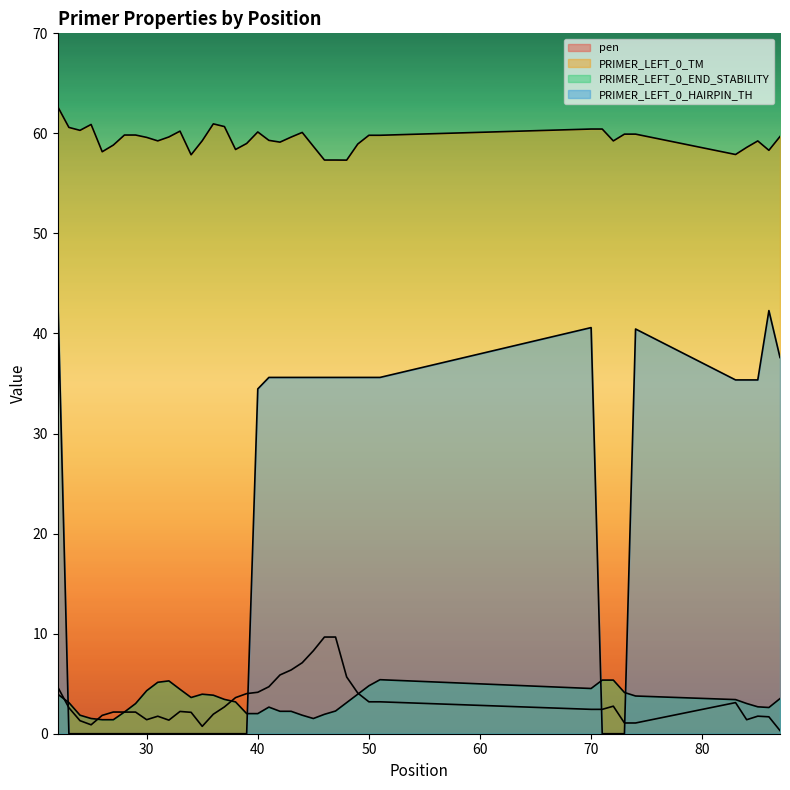

At how many categories does at least one series exceed 16?

40